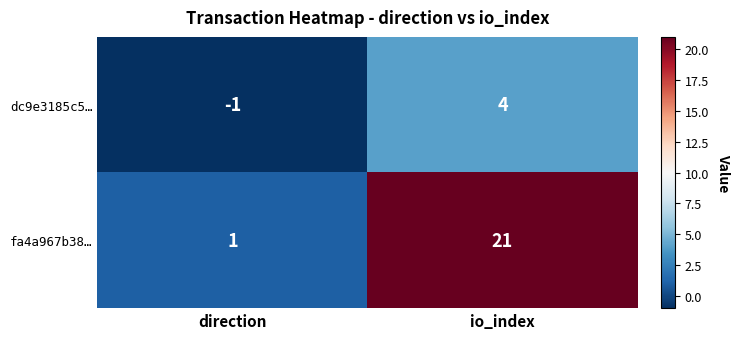

What is the sum of the fa4a967b38… values at io_index and direction?

22